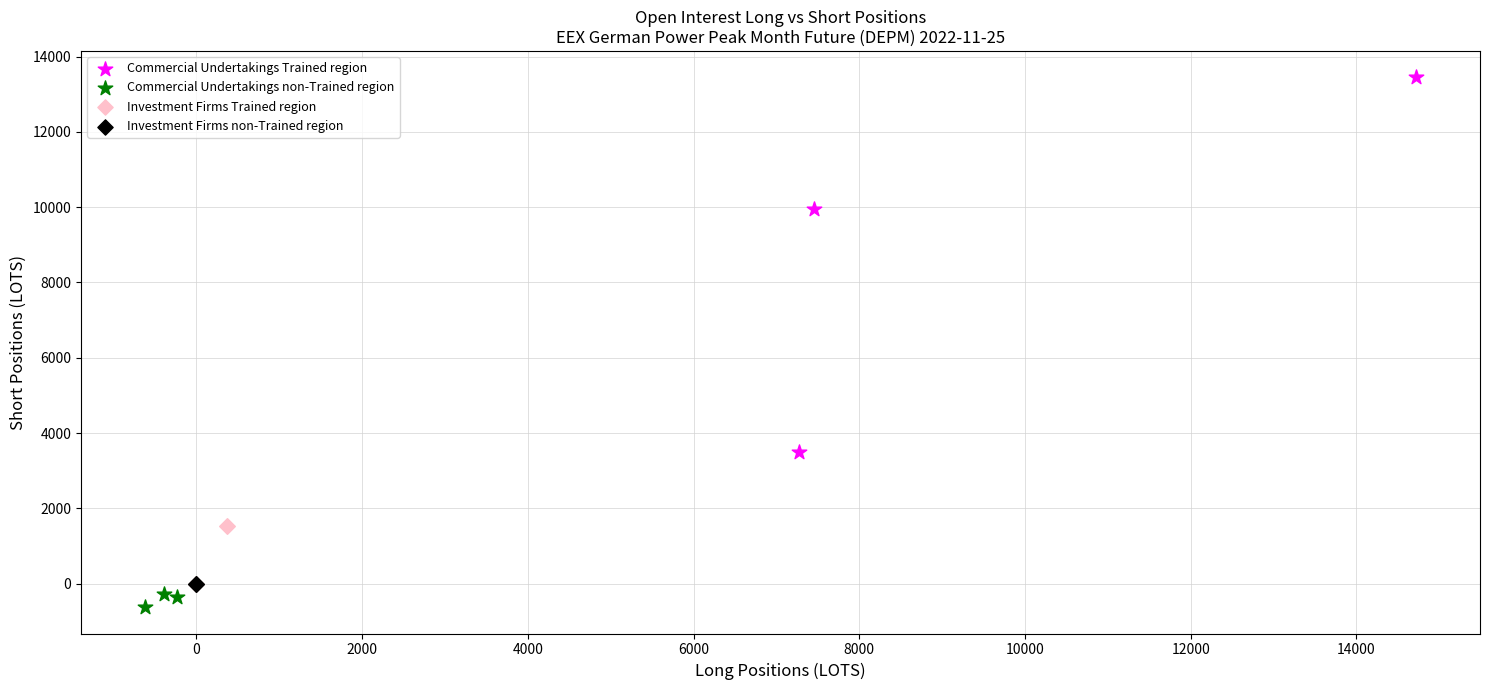

What are all the series names shown in the legend?

Commercial Undertakings Trained region, Commercial Undertakings non-Trained region, Investment Firms Trained region, Investment Firms non-Trained region